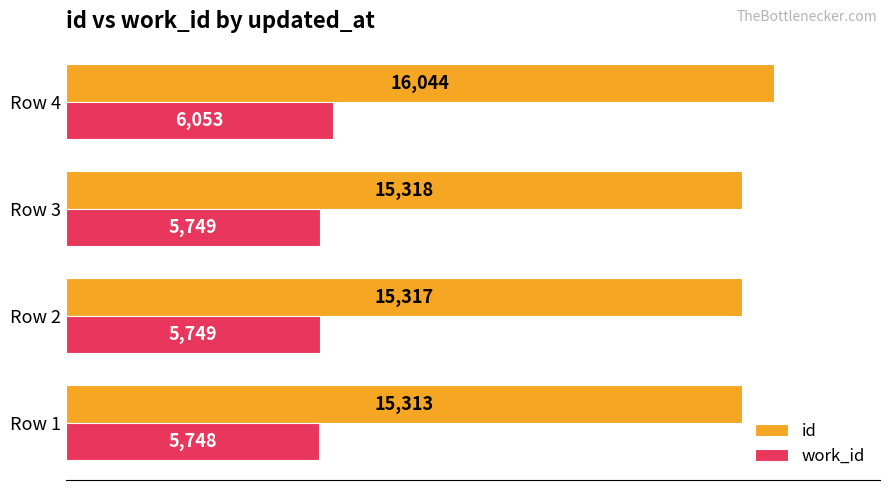

What value does the work_id series have at Row 3, to the nearest 10?

5750